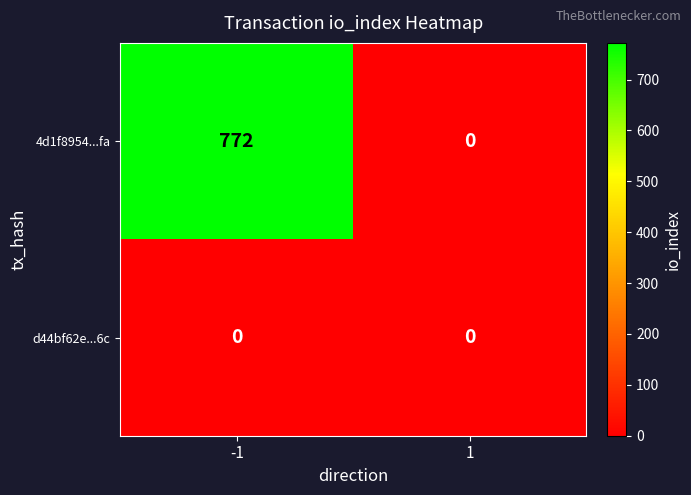

What is the maximum value shown in the chart?

772